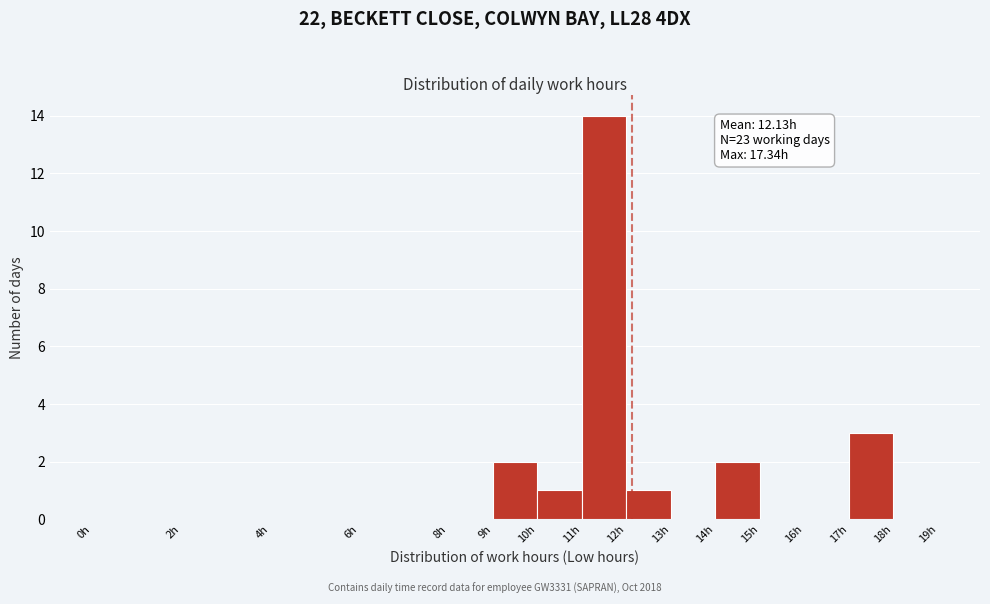

Which range on the x-axis has the tallest bar?

11 to 12